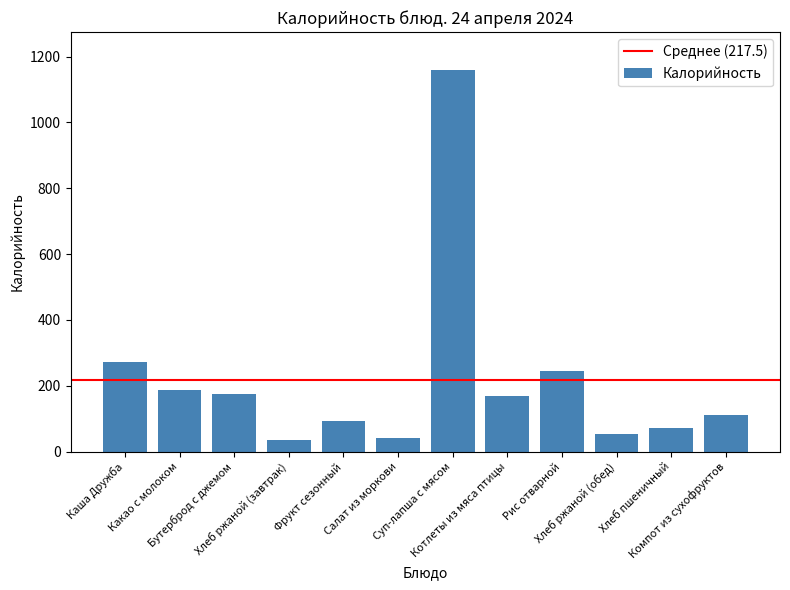

Are the bars grouped side by side (vs. stacked)?

No